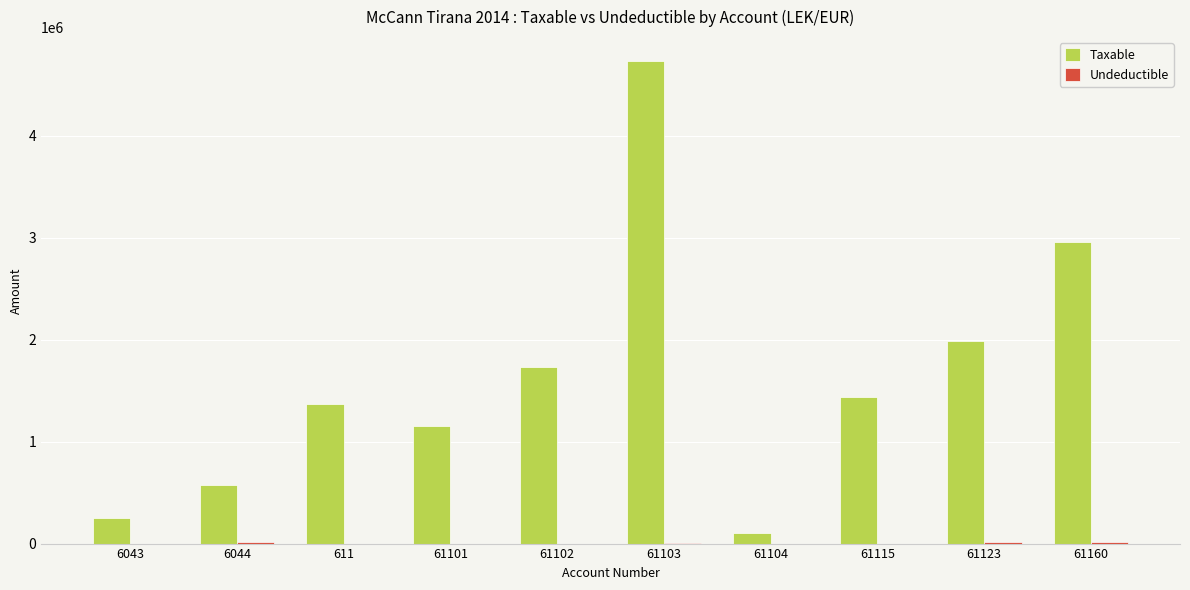

The value of Taxable at 61103 is 2284684.8. True or false?

False